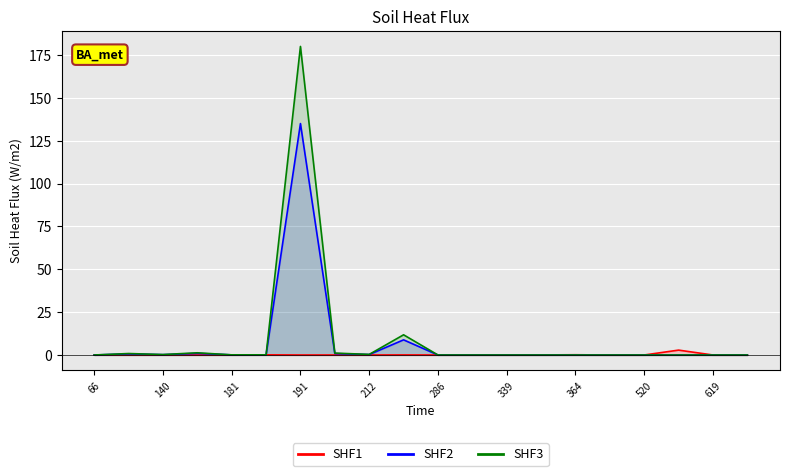

After their last crossing, which series has the higher values: SHF2 or SHF1?

SHF2